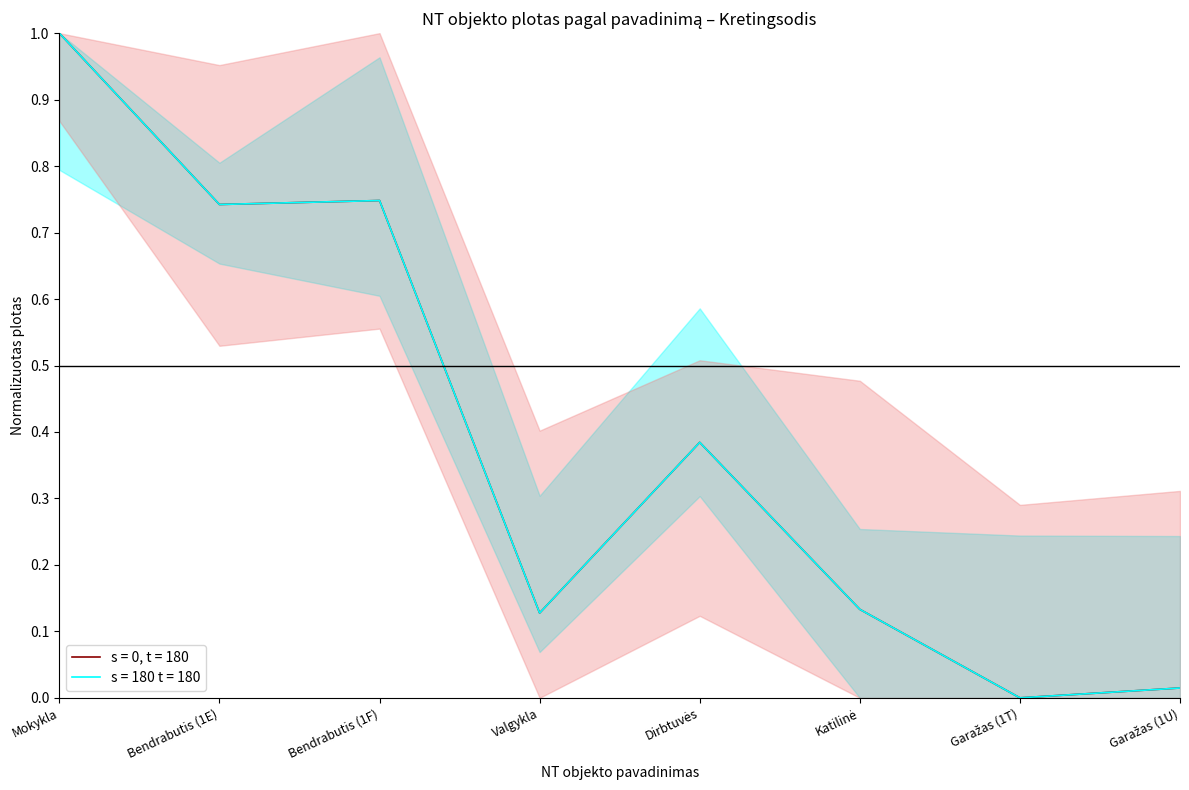

Is it true that s = 0, t = 180 equals 0.1 at Valgykla?

True